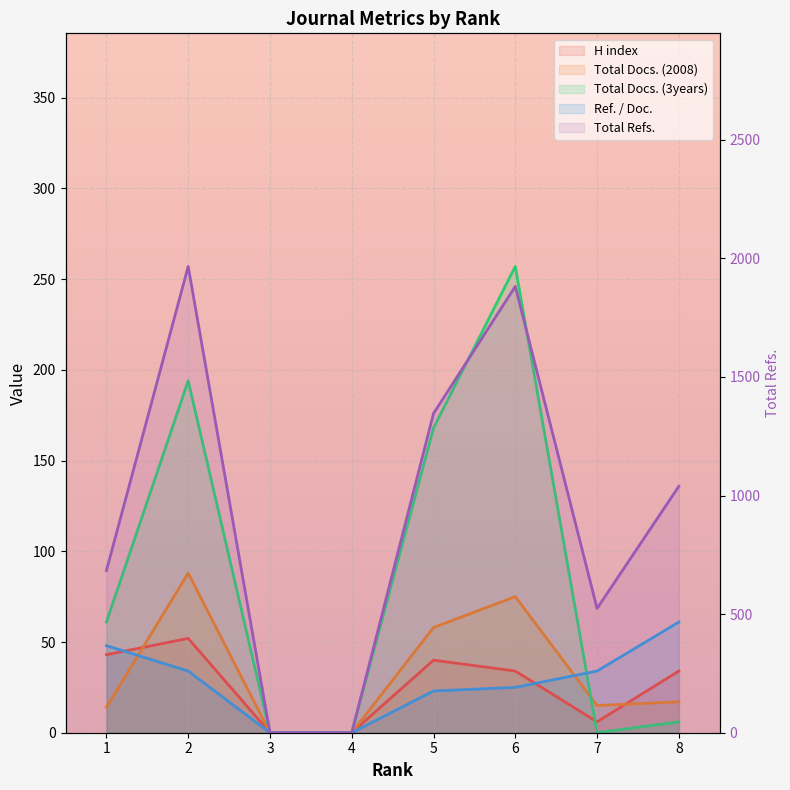

What is the approximate value of Ref. / Doc. at 5, to the nearest 10?

20